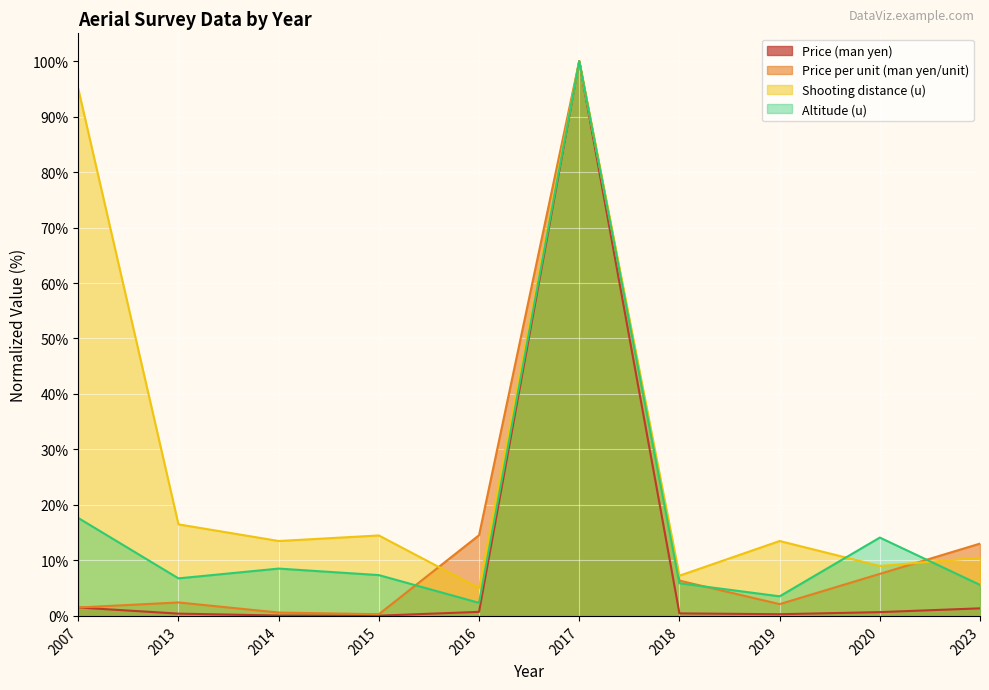

How many data points in Shooting distance (u) are above 13?

6